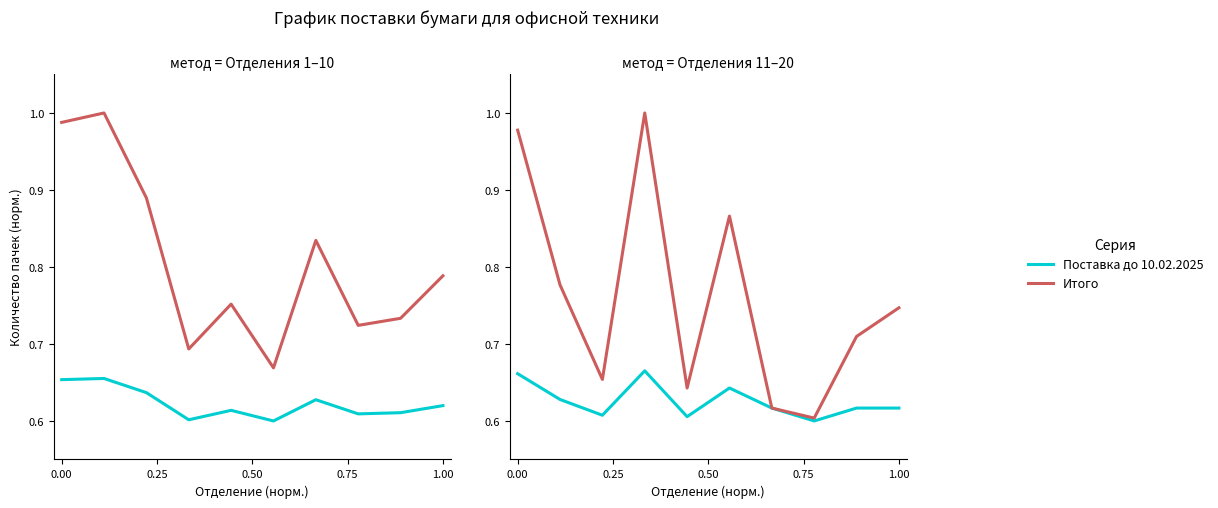

Does the chart display data point markers on the line(s)?

No